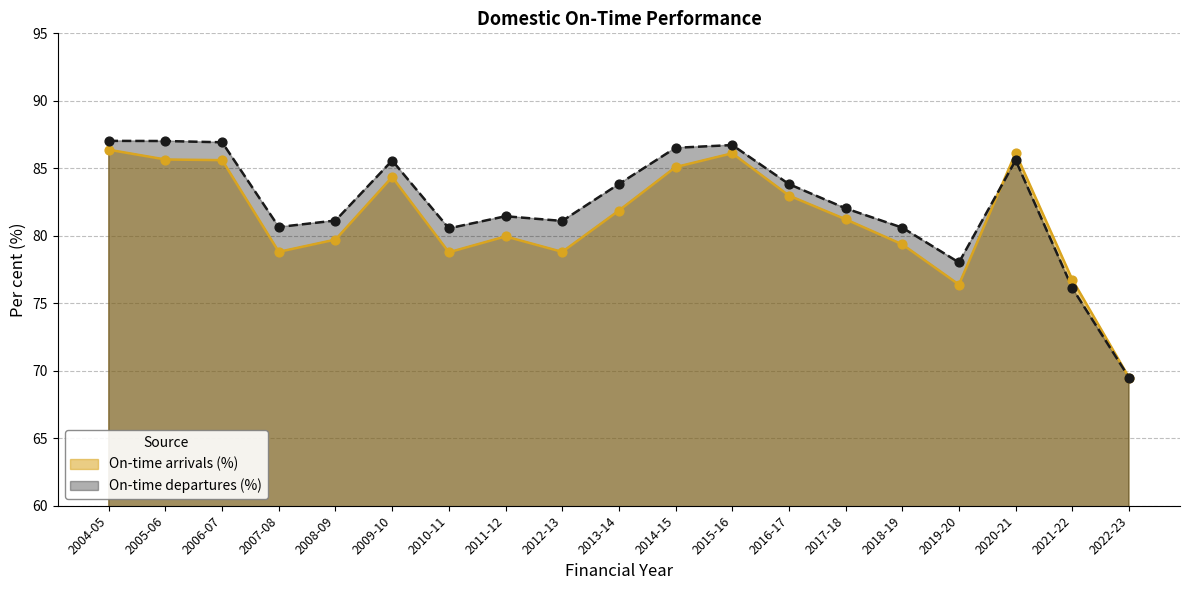

Which series contains the highest Y value?

On-time departures (%)